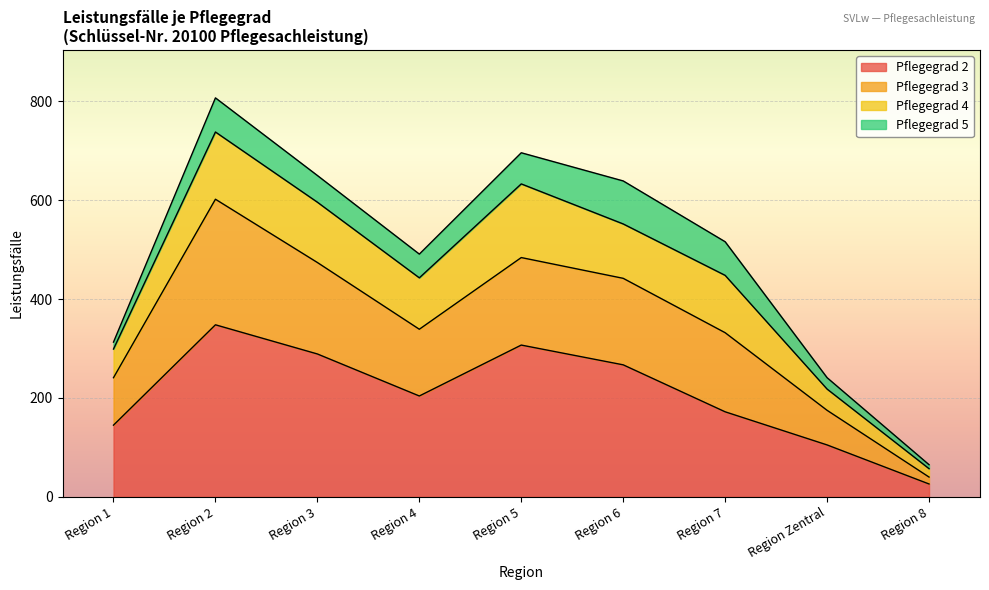

The Pflegegrad 3 series shows 245 at Region Zentral. True or false?

False